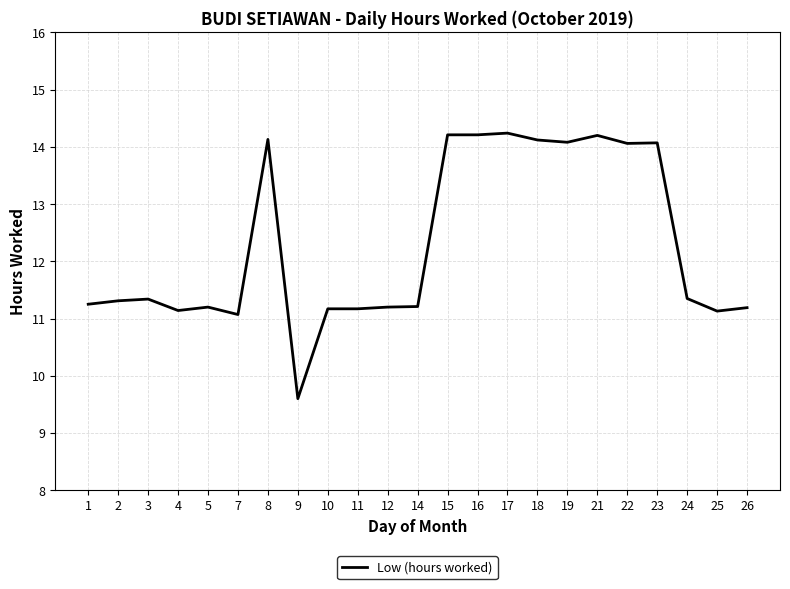

Is it true that the value at 17 is 4.9?

False